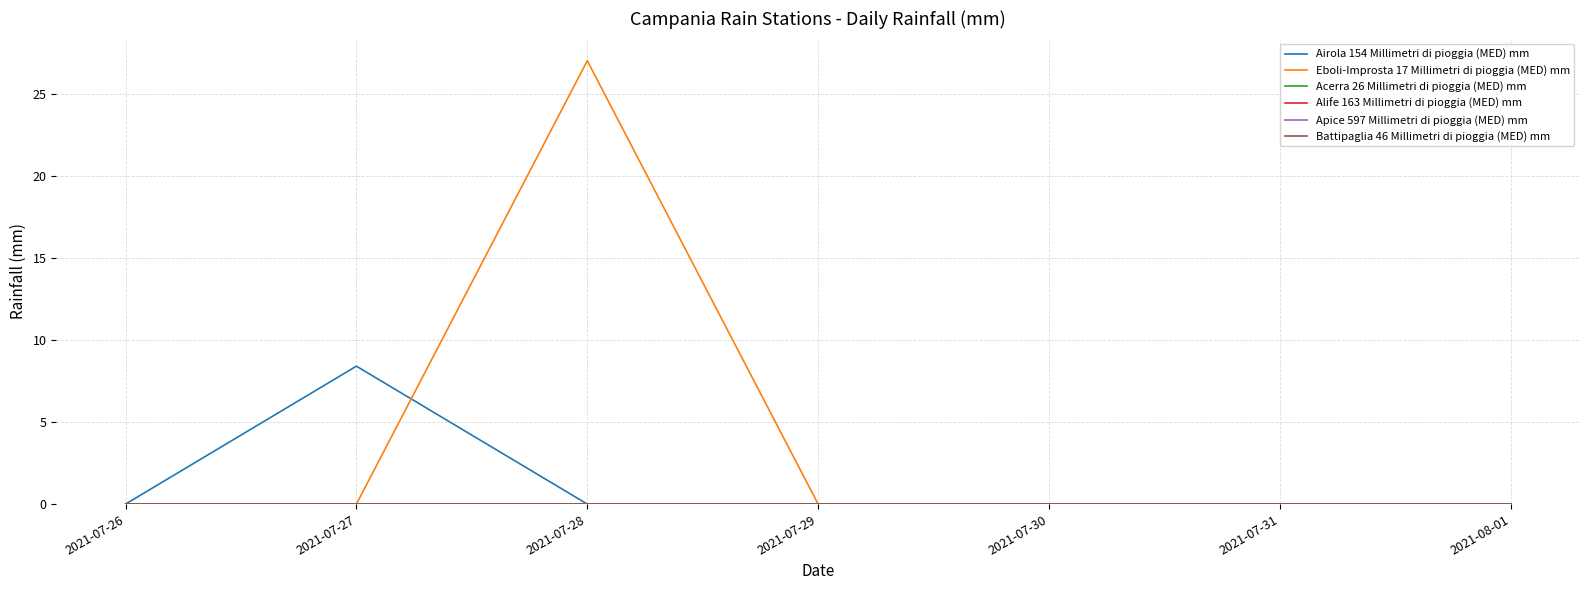

At which category is the sum across all series the highest?

2021-07-28